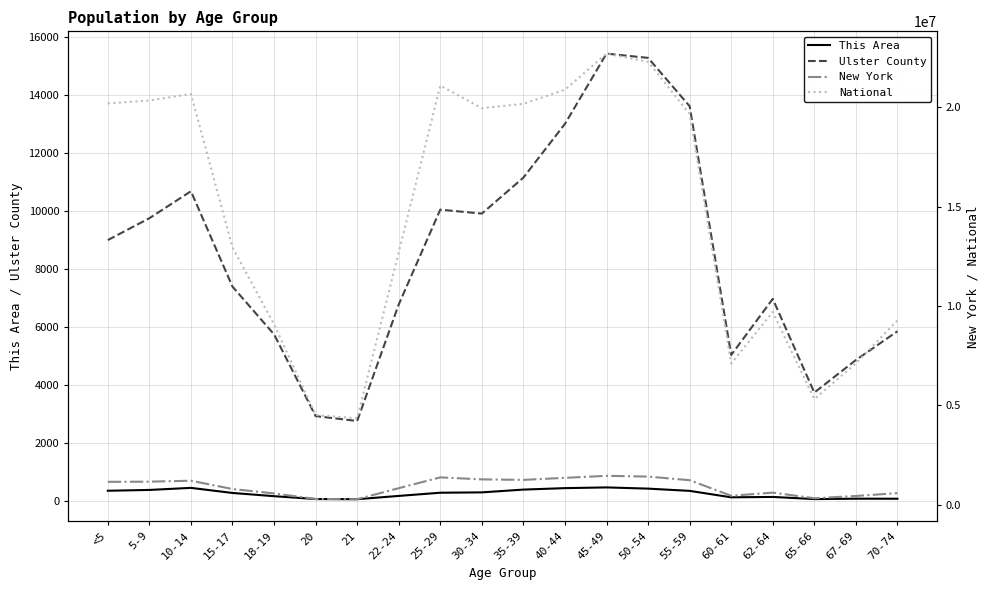

True or false: New York has a value of 453993 at 60-61.

True